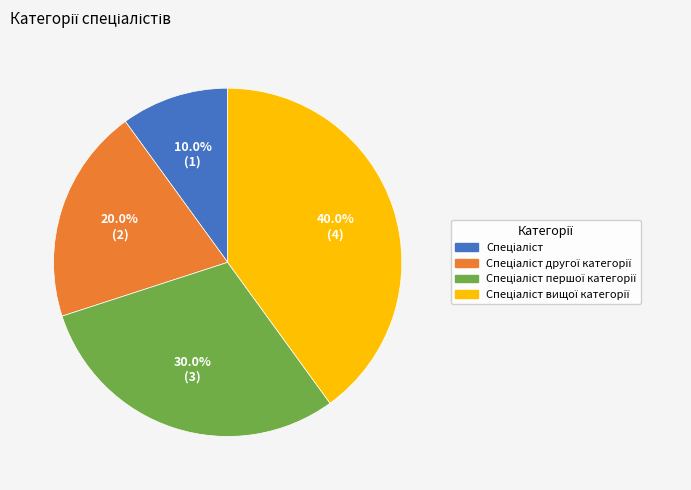

Is there a majority slice in this chart?

No